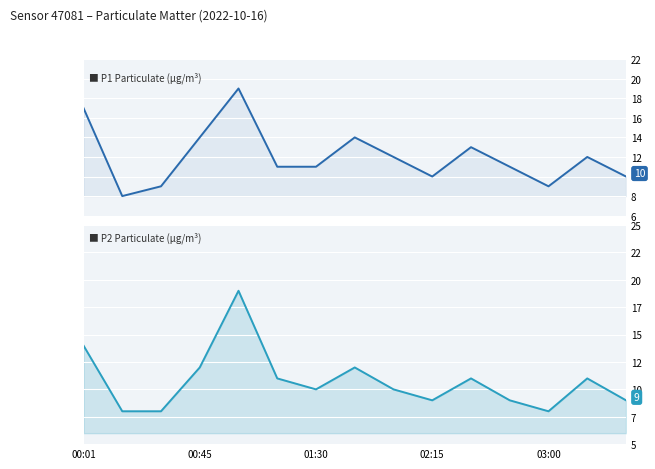

What is the sum of all P1 values?

180